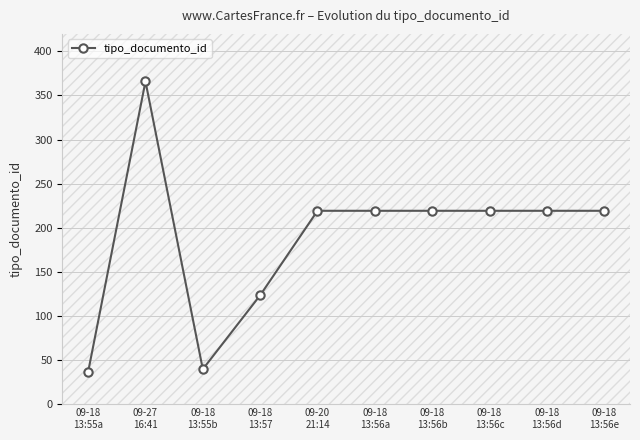

Reading right to left, what are all the values shown in this chart?

09-18
13:56e=219	09-18
13:56d=219	09-18
13:56c=219	09-18
13:56b=219	09-18
13:56a=219	09-20
21:14=219	09-18
13:57=123	09-18
13:55b=39	09-27
16:41=366	09-18
13:55a=36